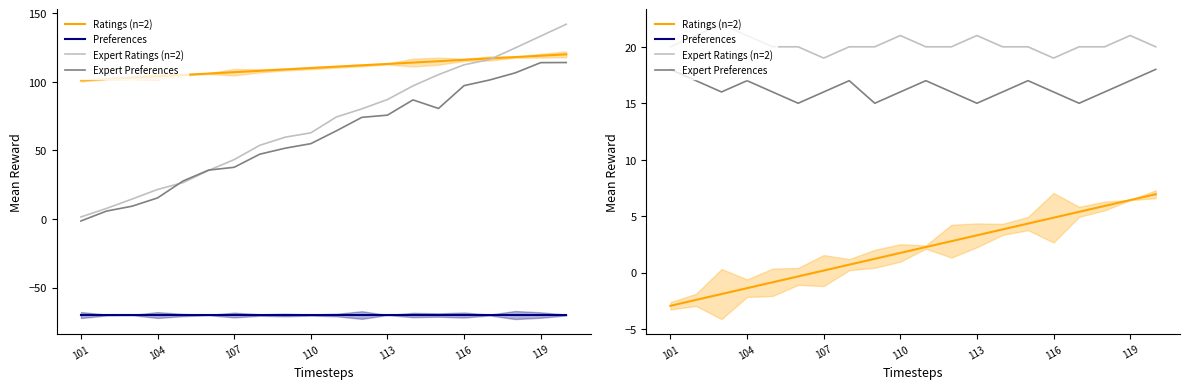

How many values in the Expert Preferences series exceed 16?

8